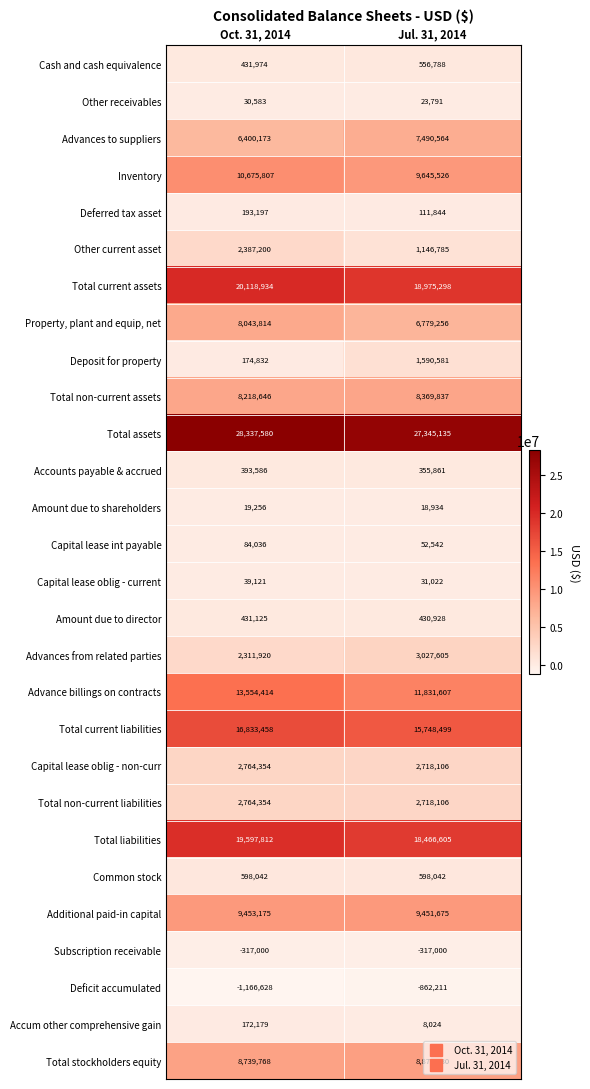

Between Oct. 31, 2014 and Jul. 31, 2014, which series saw the biggest shift?

Advance billings on contracts